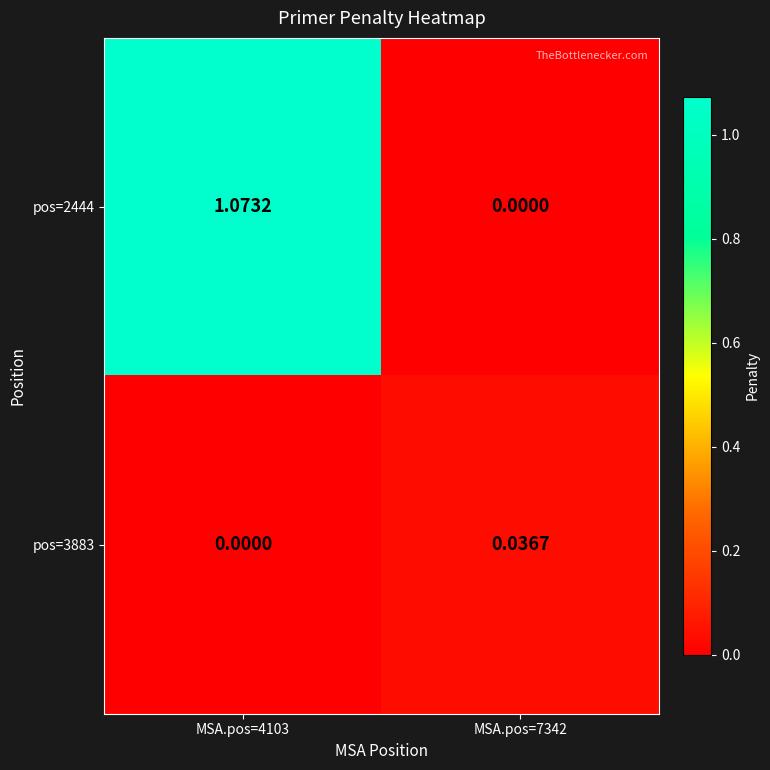

Is the value of pos=3883 at MSA.pos=7342 greater than the value of pos=2444 at MSA.pos=7342?

Yes